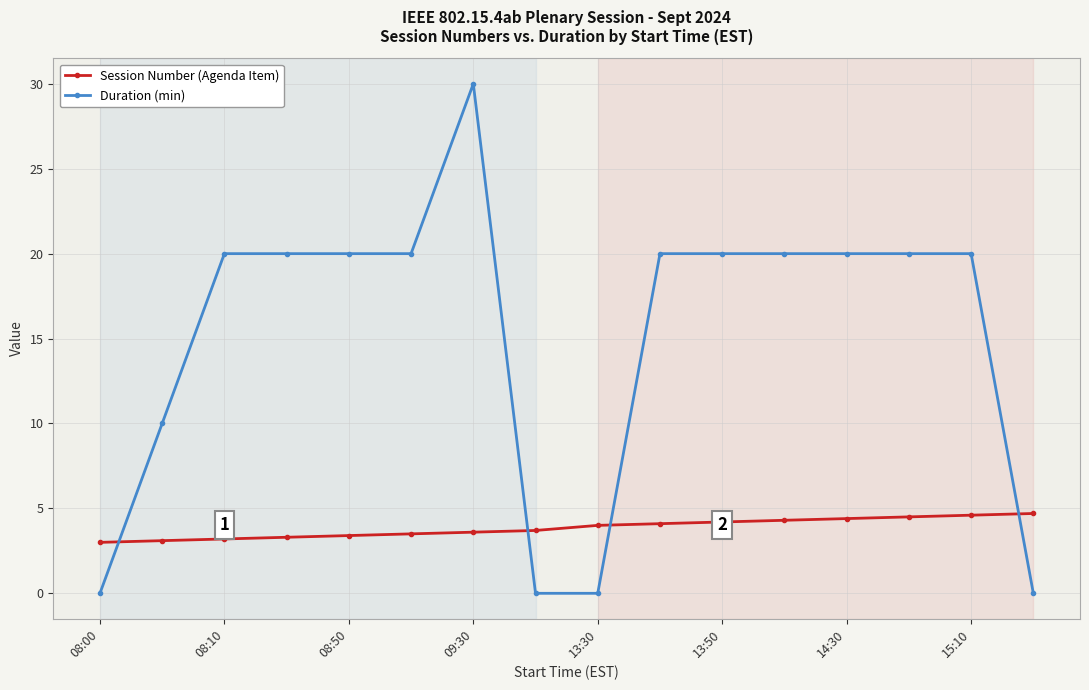

At how many categories does at least one series exceed 2?

16